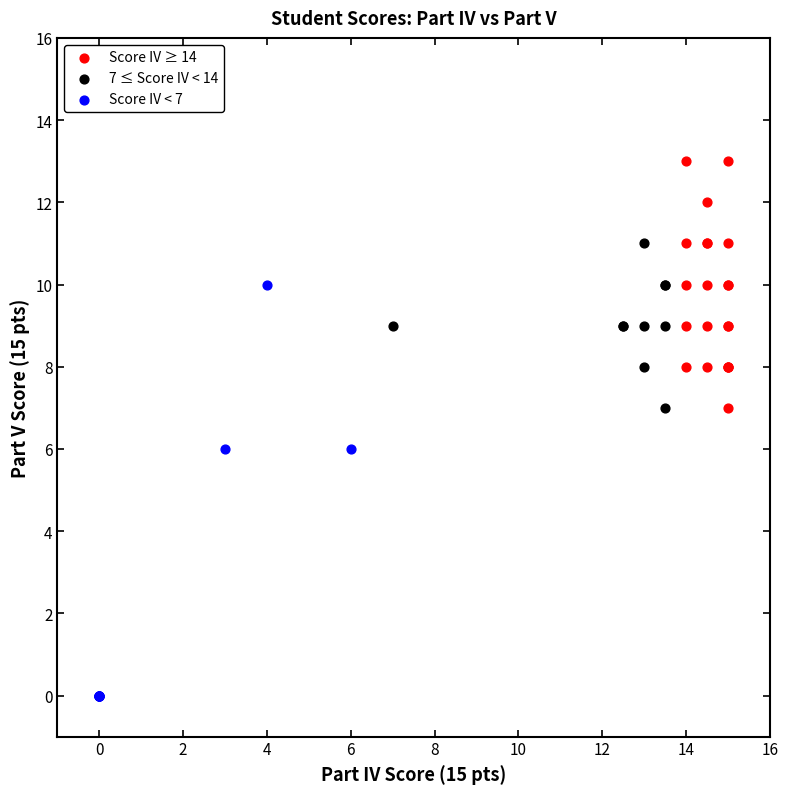

Which series reaches the maximum Y coordinate?

Score IV ≥ 14